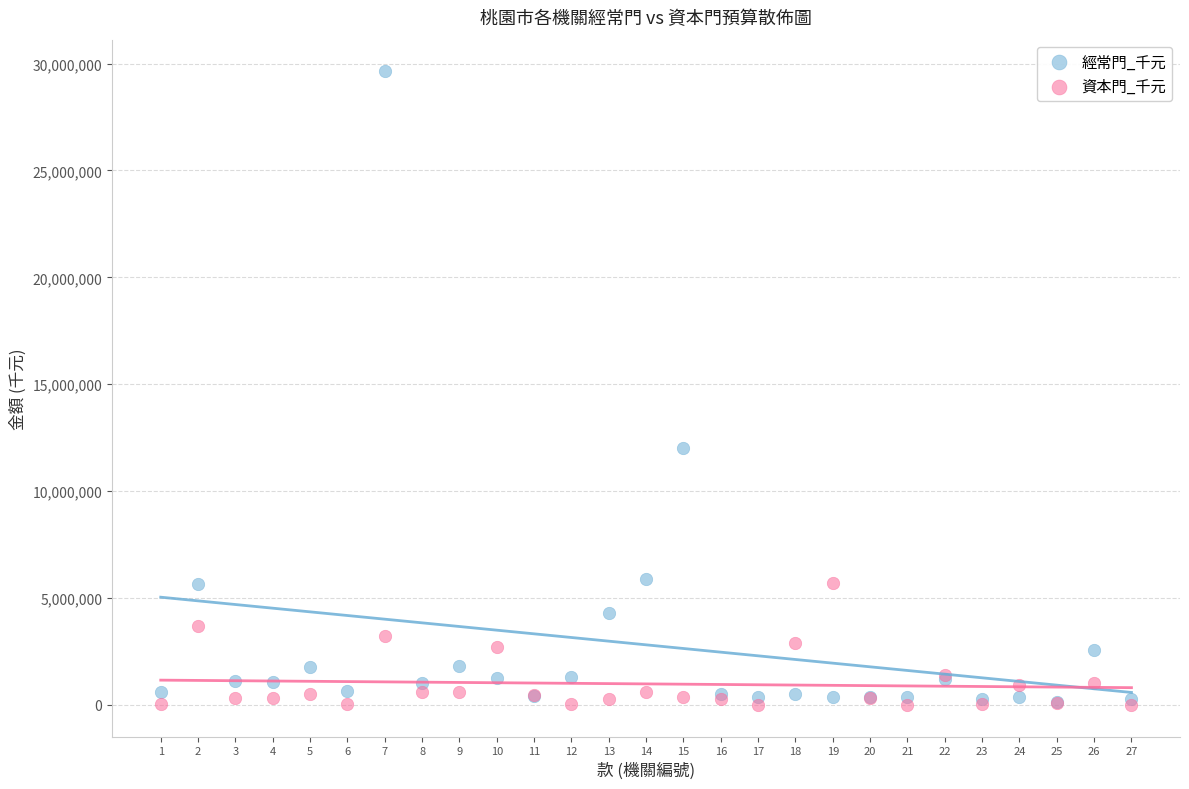

Across all series, what Y value is closest to 14819049?

12028883